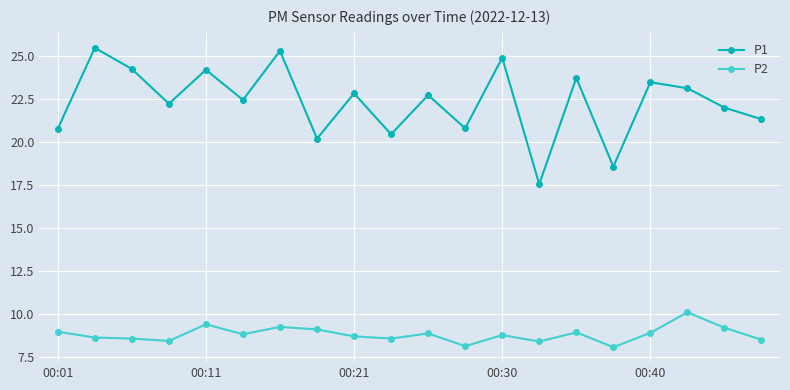

What is the value of the P1 point at the 20th from the left?

21.3